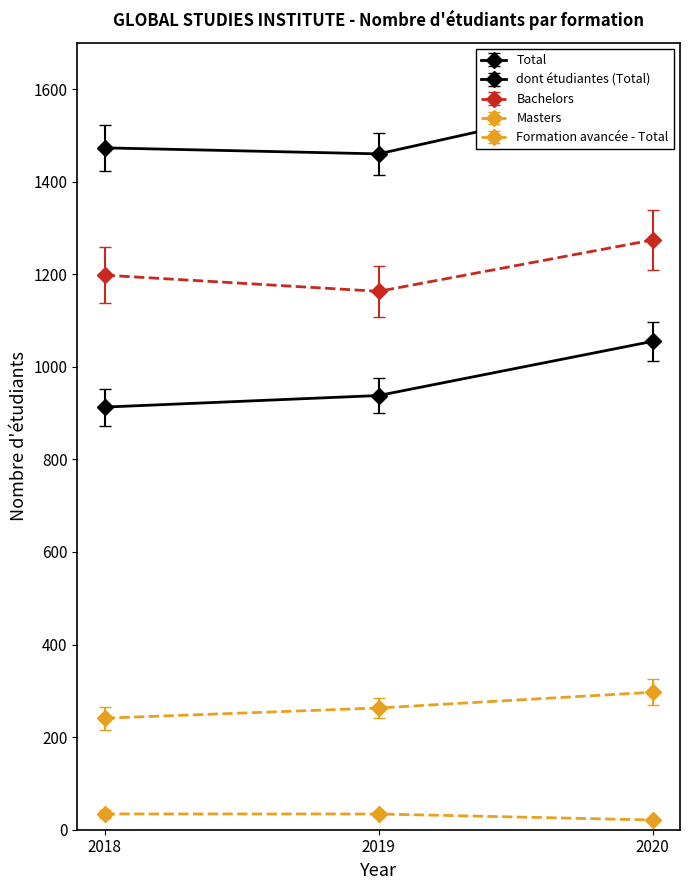

Count the Bachelors values in the range 1163 to 1274.

3